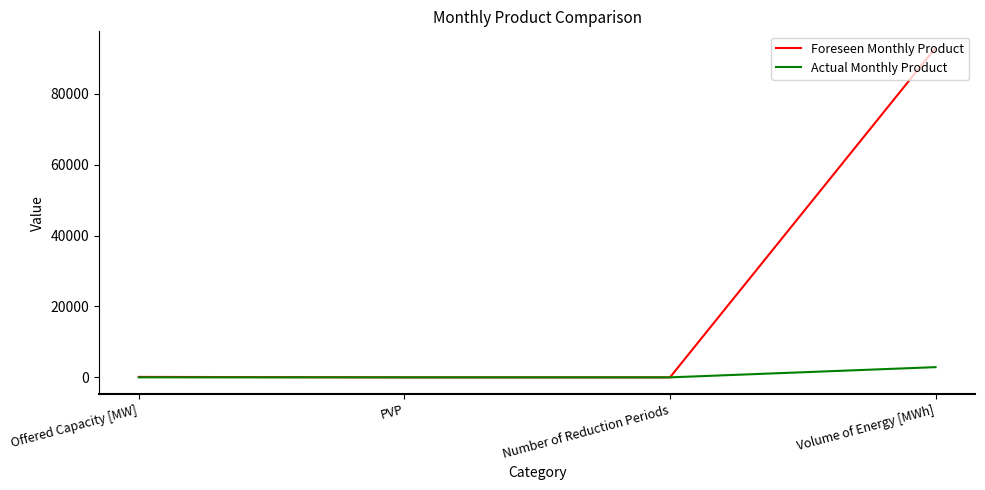

What is the difference between the maximum and minimum values in the Actual Monthly Product series?

2884